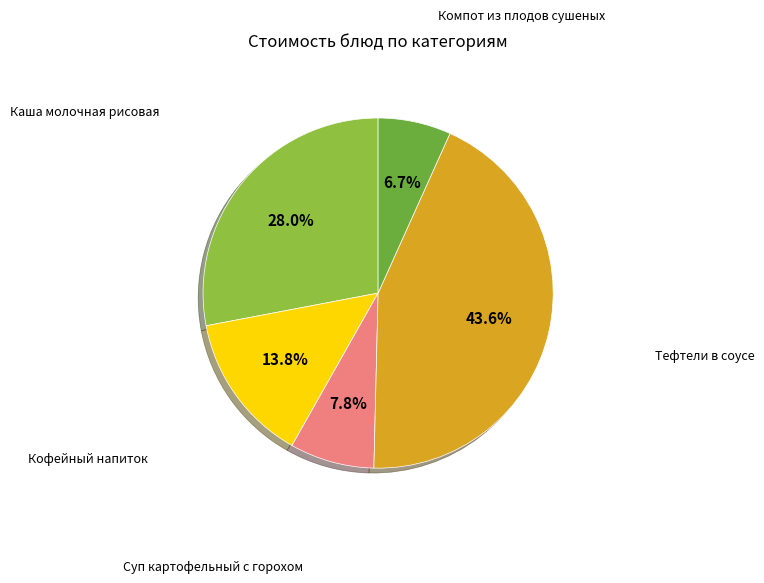

Combined, what portion of the pie is Компот из плодов сушеных and Каша молочная рисовая?

34.7%